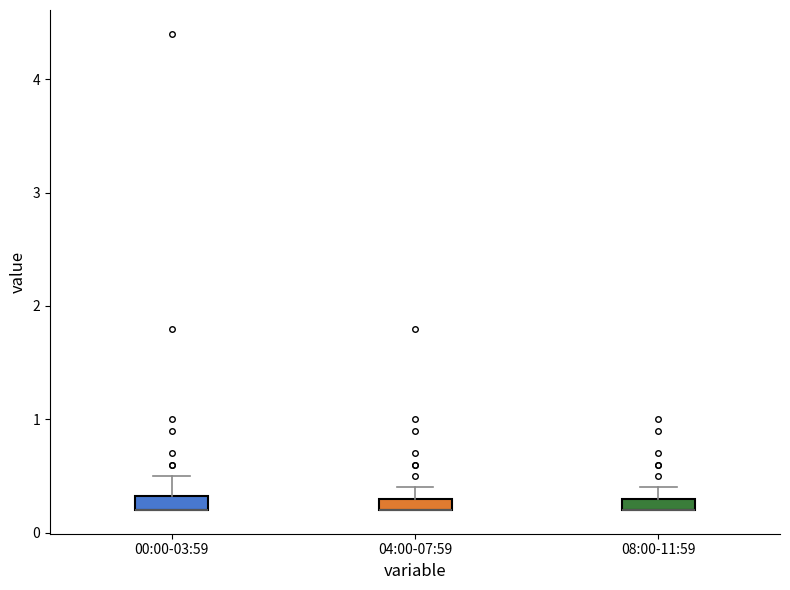

Where is the upper edge of the box for 04:00-07:59 on the y-axis? The values are not printed on the chart, so give them approximately, as read against the axis.

0.3